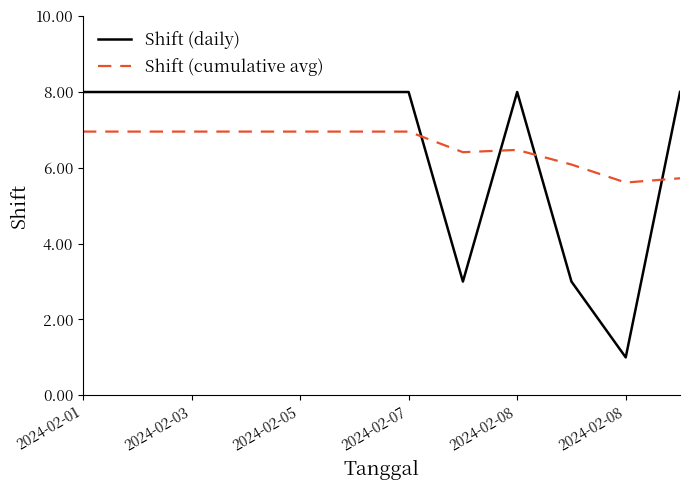

What is the difference between the second highest and minimum values in the Shift (cumulative avg) series?

1.3